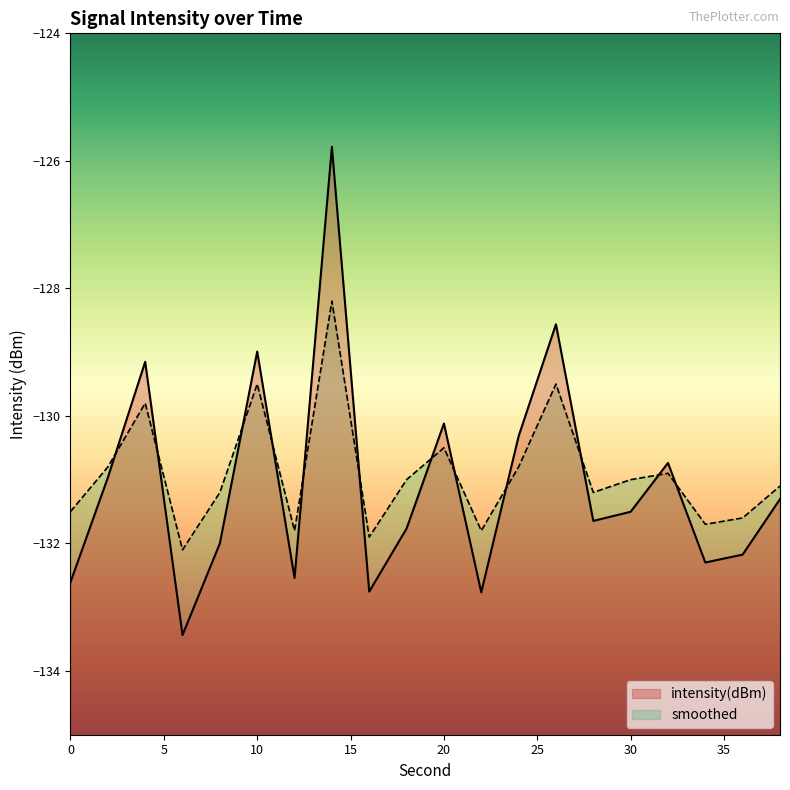

What are all the series names shown in the legend?

intensity(dBm), smoothed